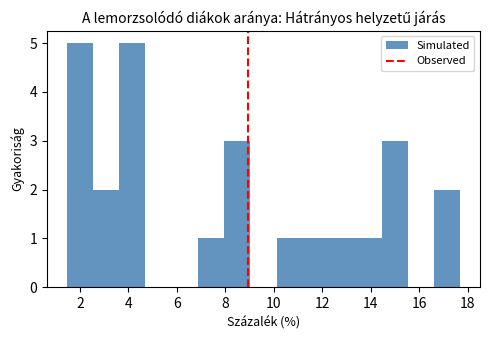

What is the height of the bar covering 12.2 to 13.4 on the x-axis? Neither the bar edges nor the heights are printed on the chart, so give them approximately, as read against the axes.

1